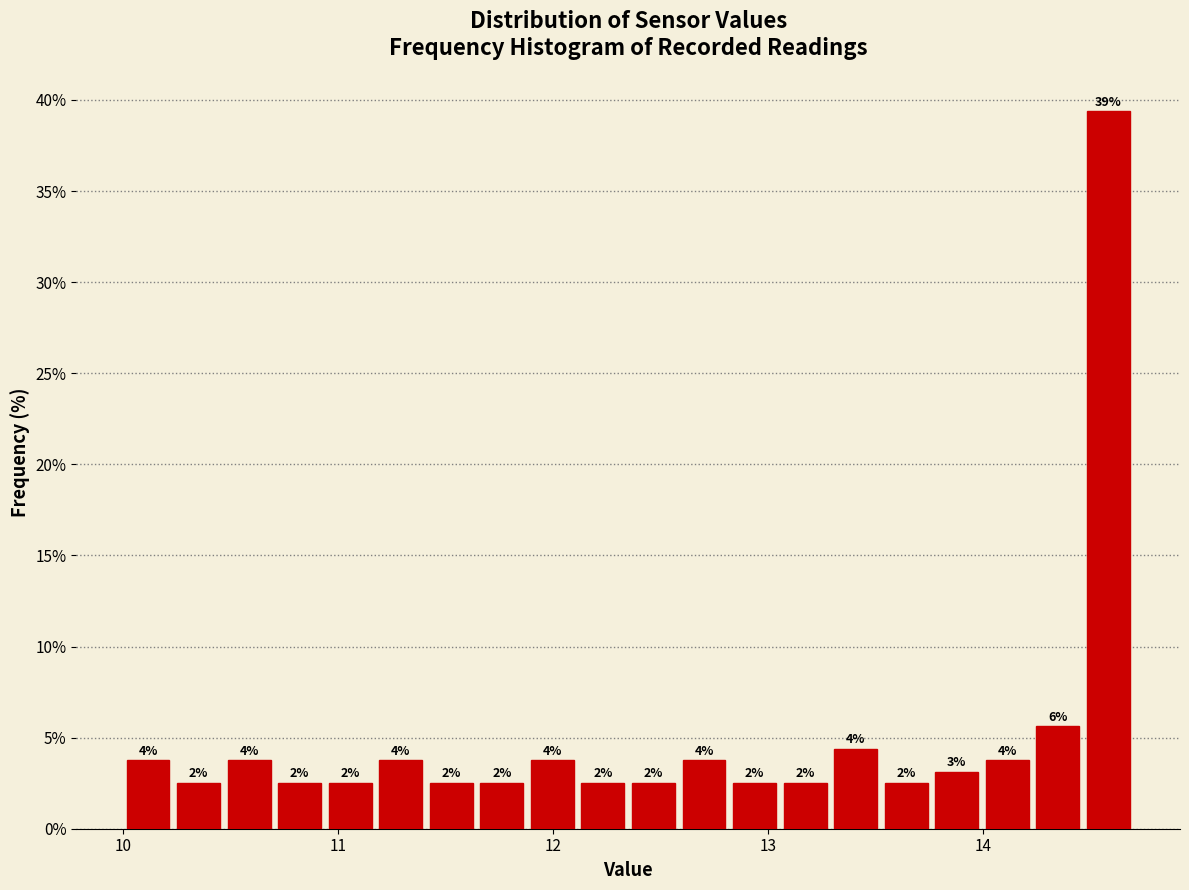

Read against the x-axis, roughly where is the centre of the tallest bar?

14.6